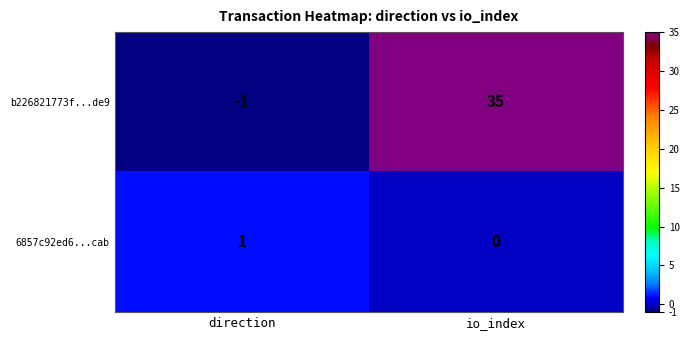

At which category does the chart reach its peak across all series?

io_index